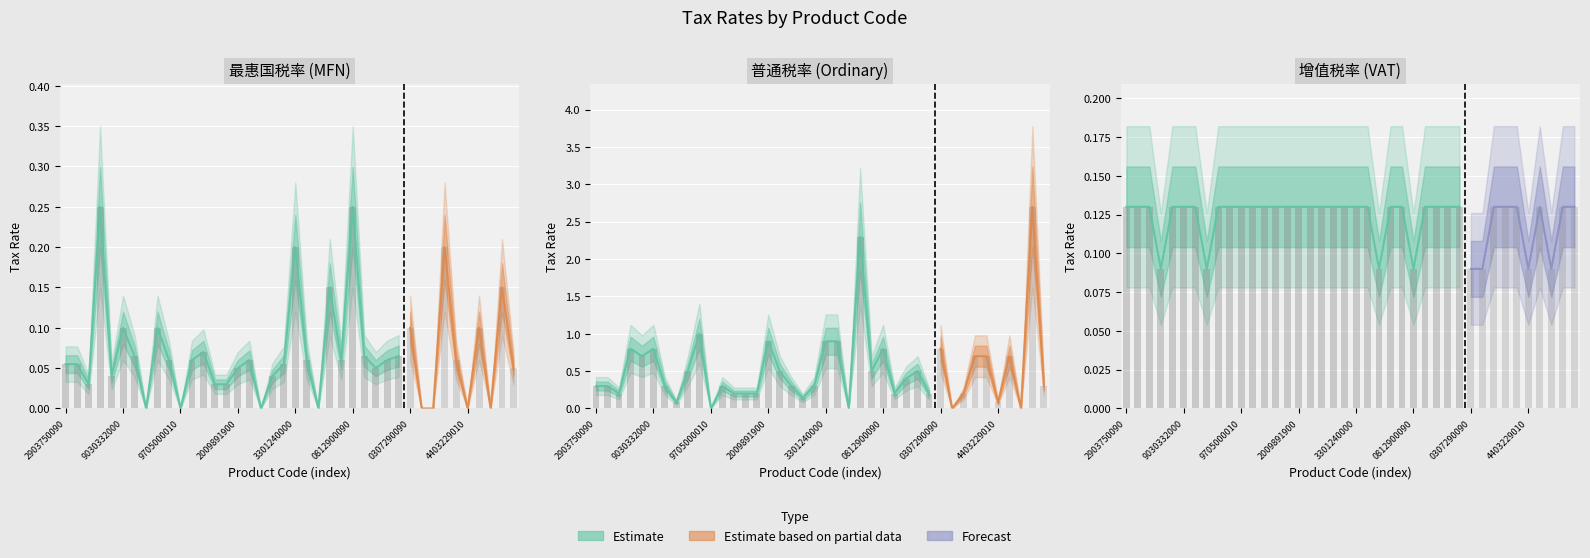

Which series has the largest total across all categories?

普通税率